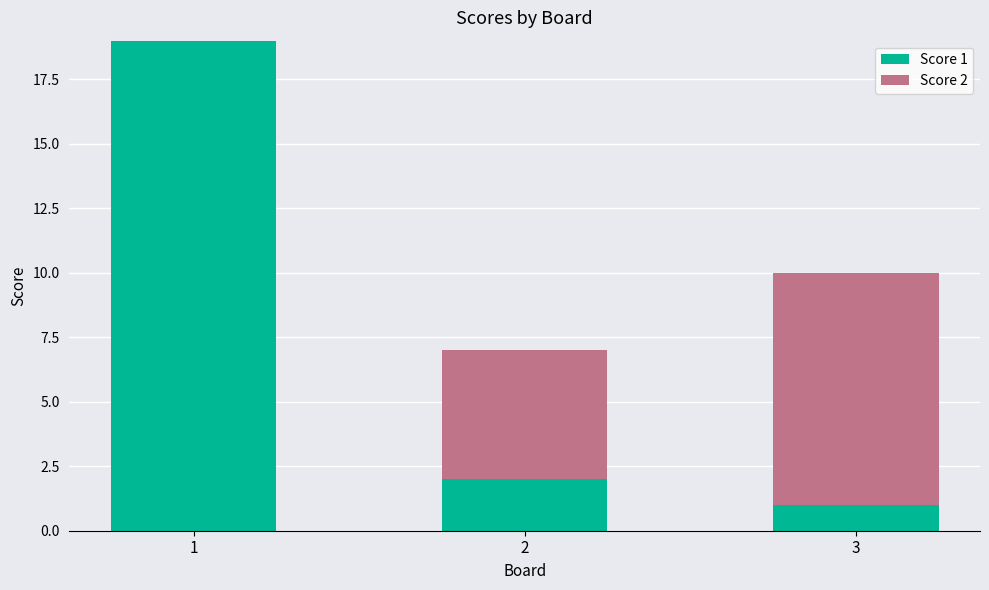

Does the chart contain stacked bars?

Yes